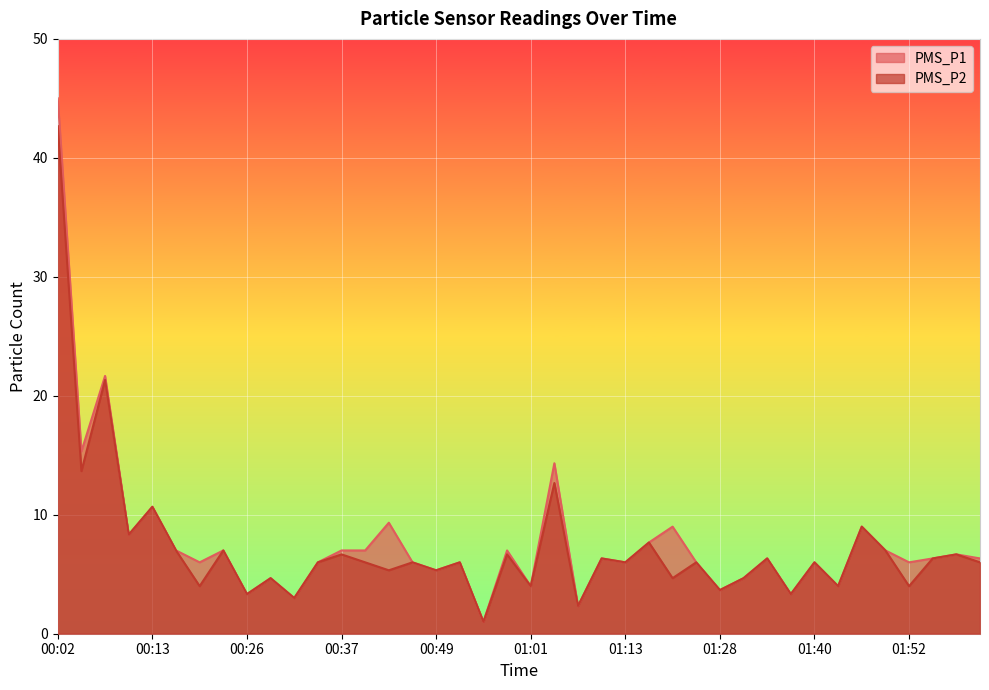

Which series has the largest range (max minus min)?

PMS_P1